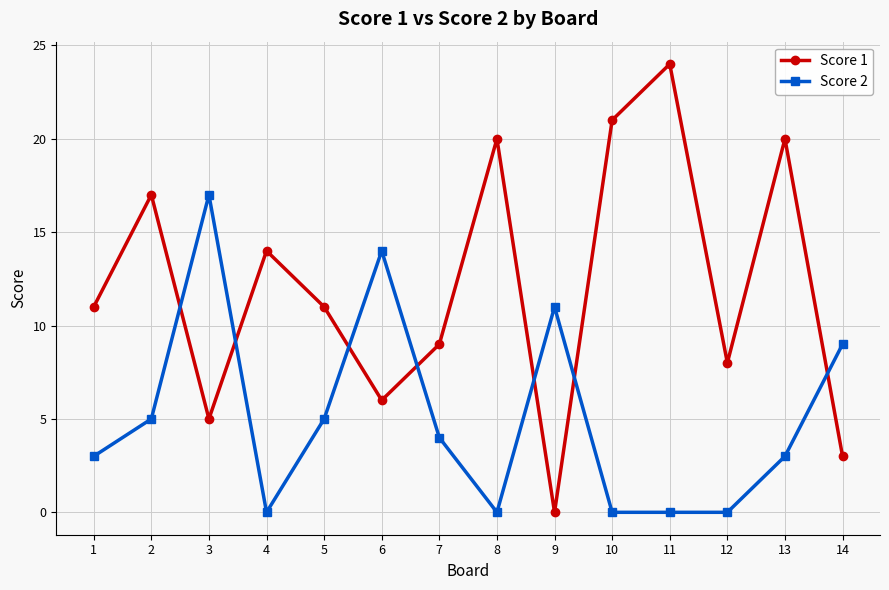

Which series has the largest total across all categories?

Score 1